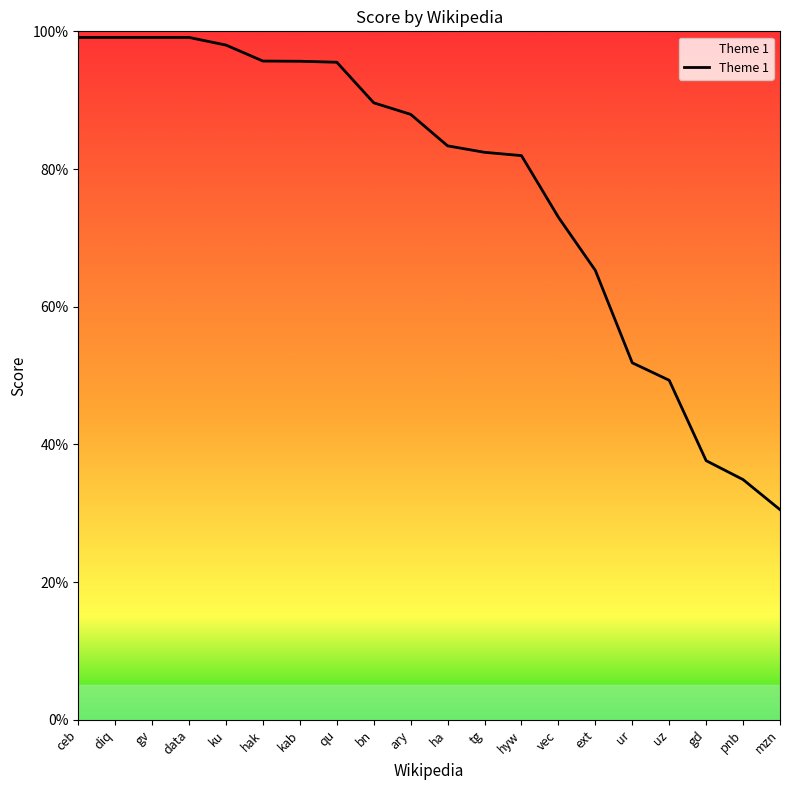

Does the chart display data point markers on the line(s)?

No